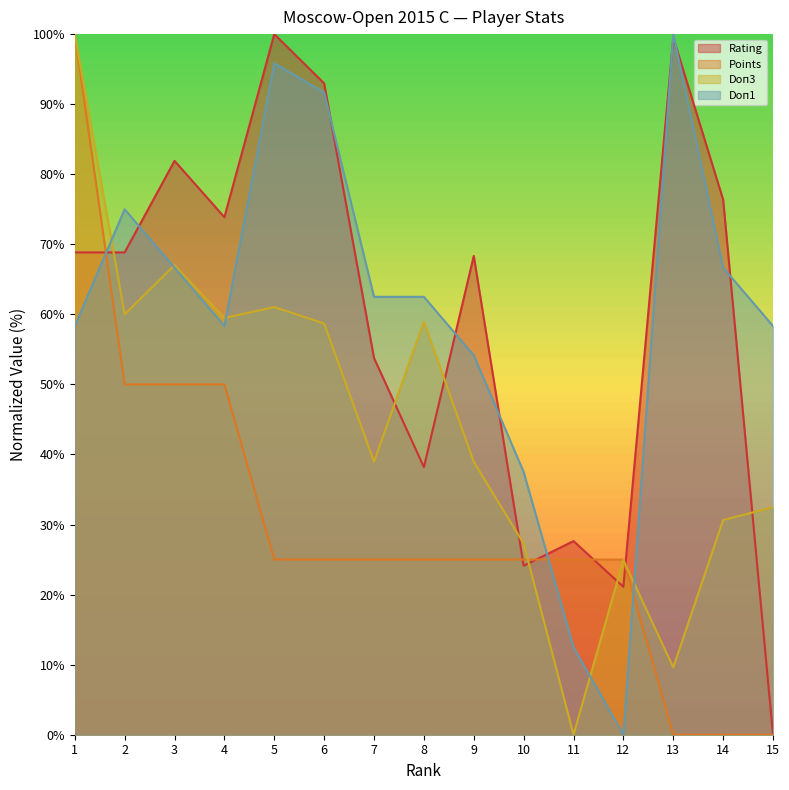

Between 9 and 11, which series saw the biggest shift?

Doп1